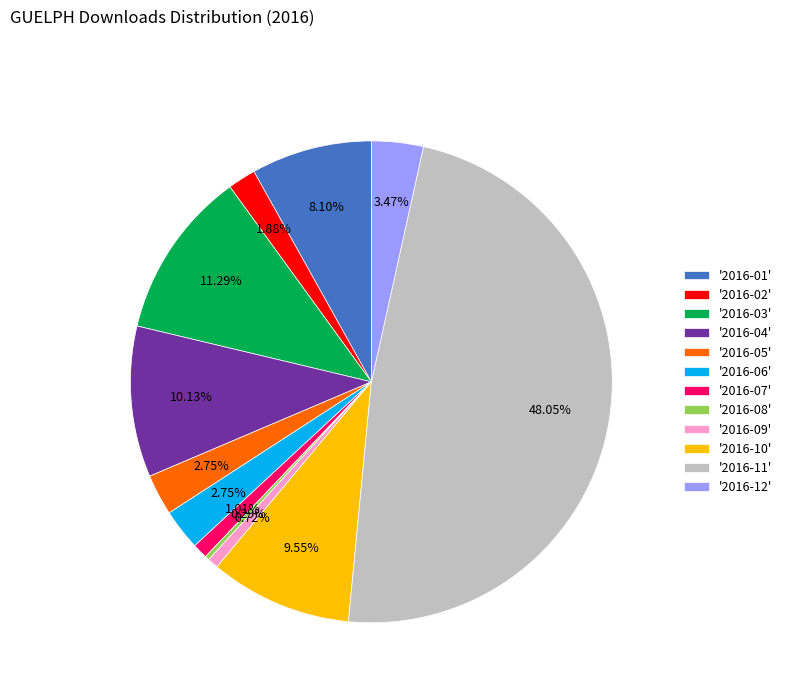

How many slices are in this pie chart?

12